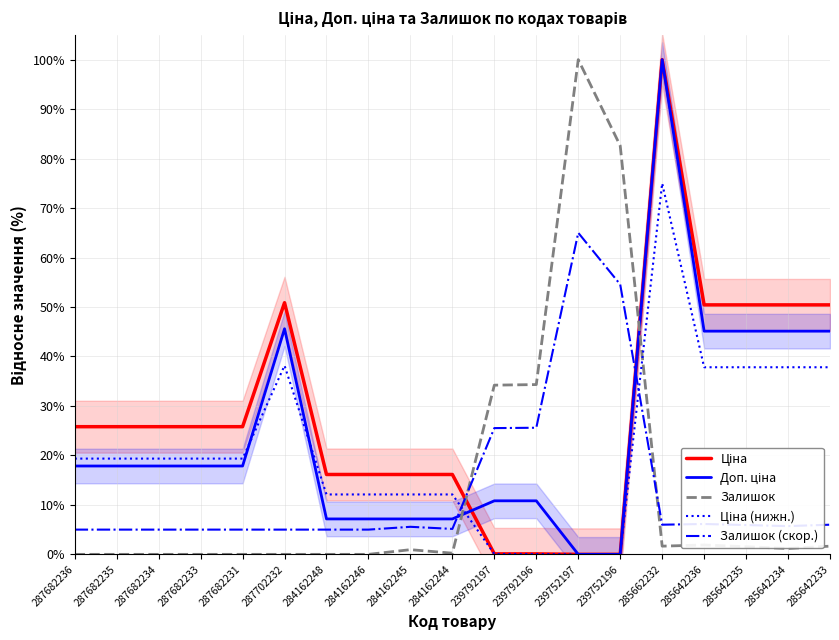

What is the greatest value displayed?

100.0